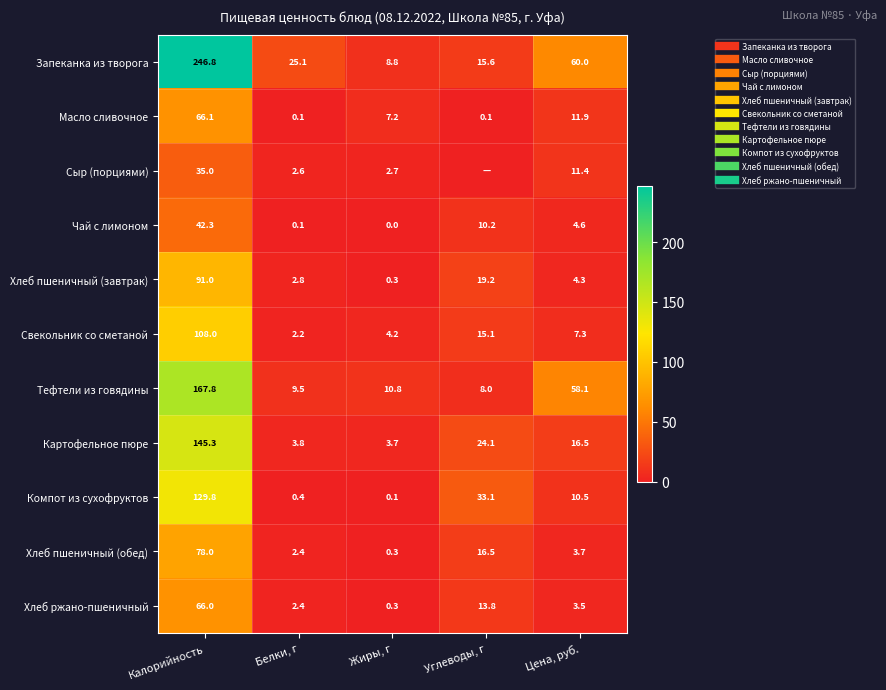

What is the difference between the Сыр (порциями) values at Калорийность and Жиры, г?

32.3